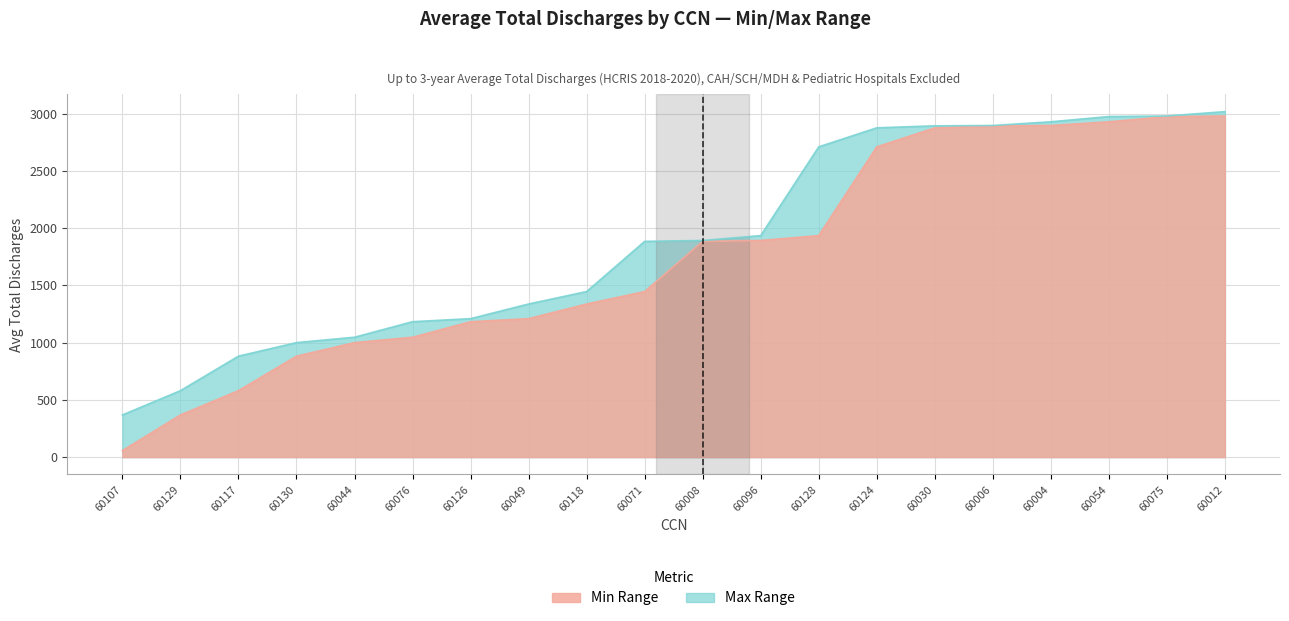

At which category is the sum across all series the highest?

60012